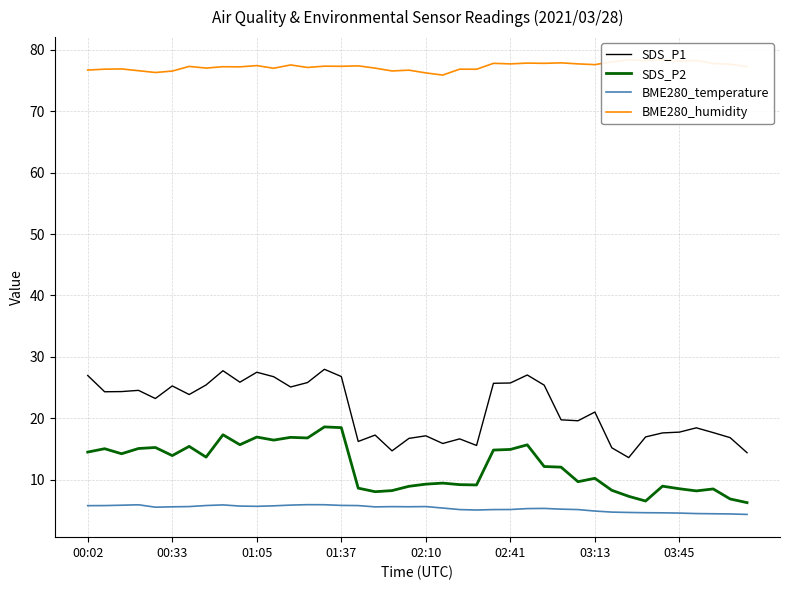

Is it true that SDS_P2 equals 11.5 at 01:05?

False